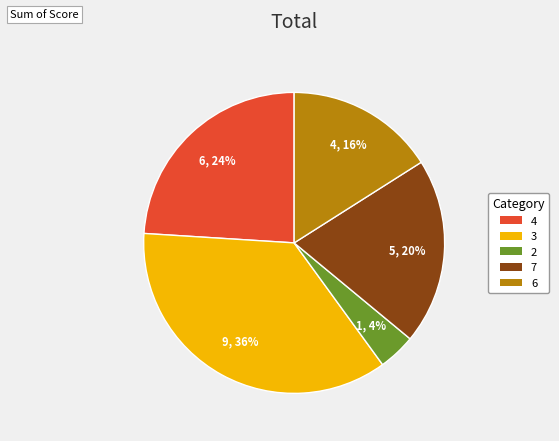

To the nearest percent, what is the average slice percentage?

20%